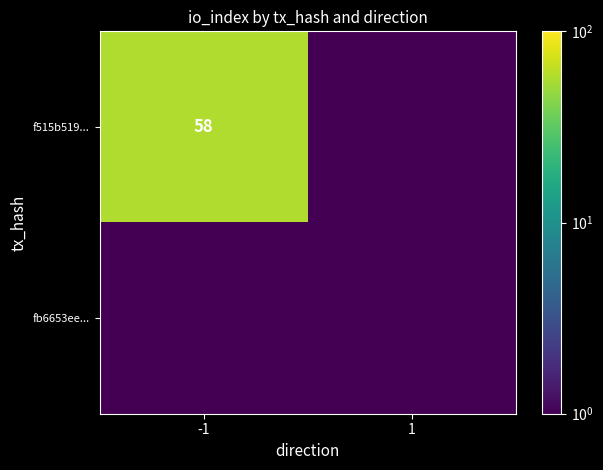

The value of f515b519... at -1 is 58.0. True or false?

True